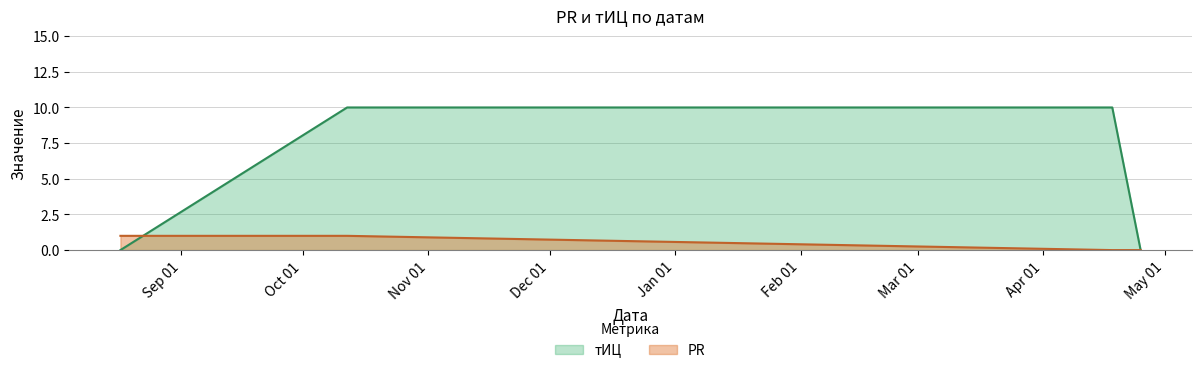

What is the value of the PR point at the 2nd from the left?

1